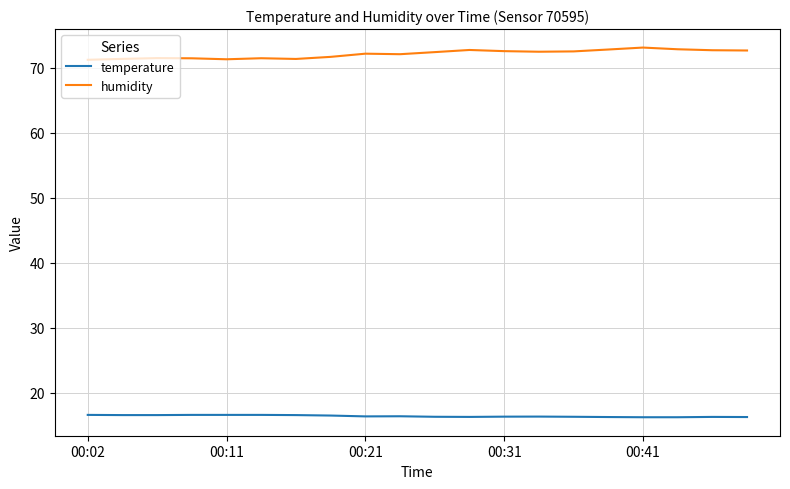

What is the minimum value for humidity?

71.2